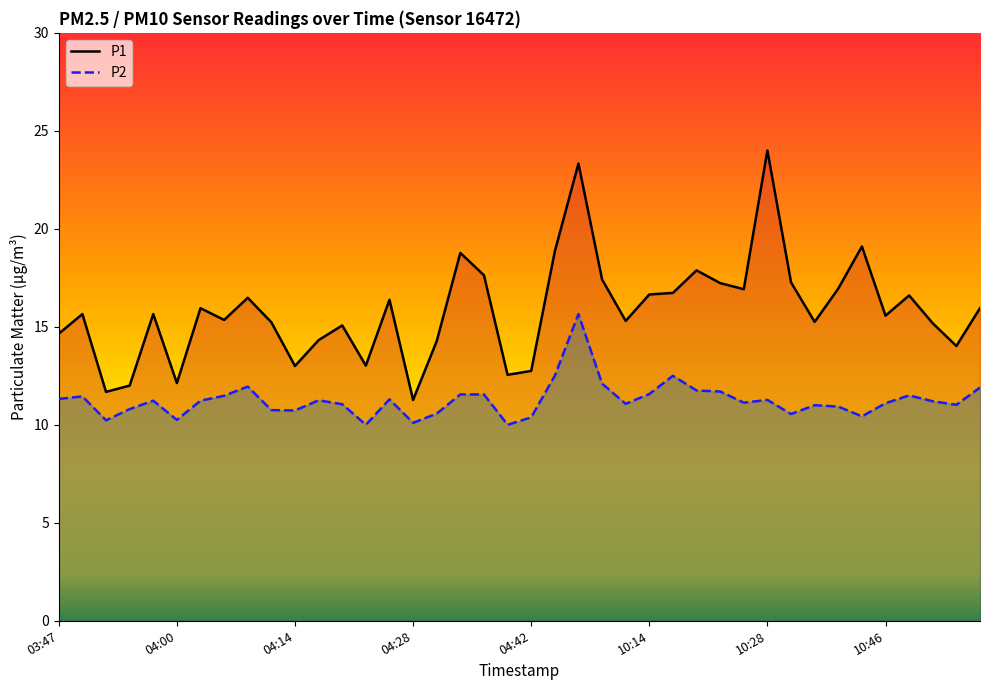

Where is the first local minimum for P1?

03:52